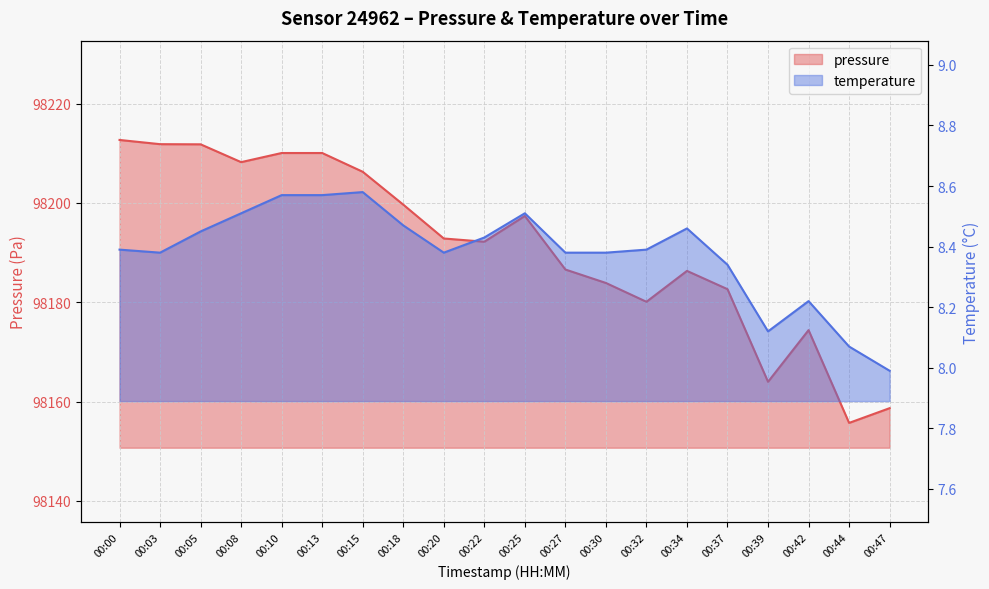

What is the total value across all series at 00:00?

98221.1